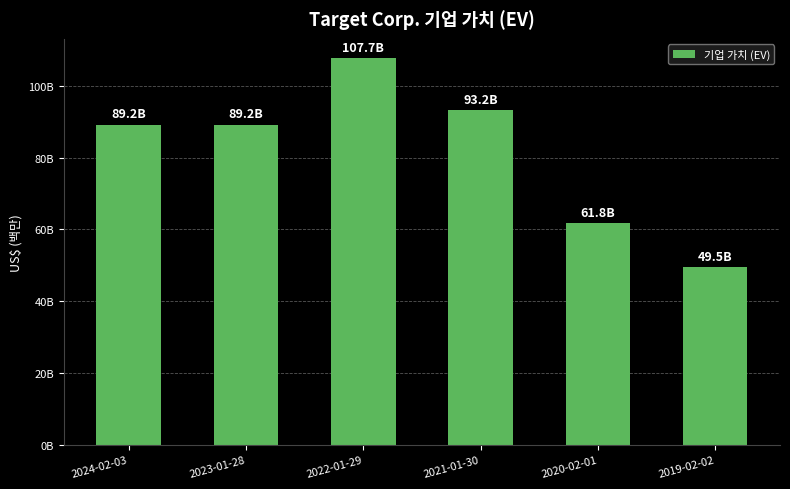

Are the bars horizontal?

No